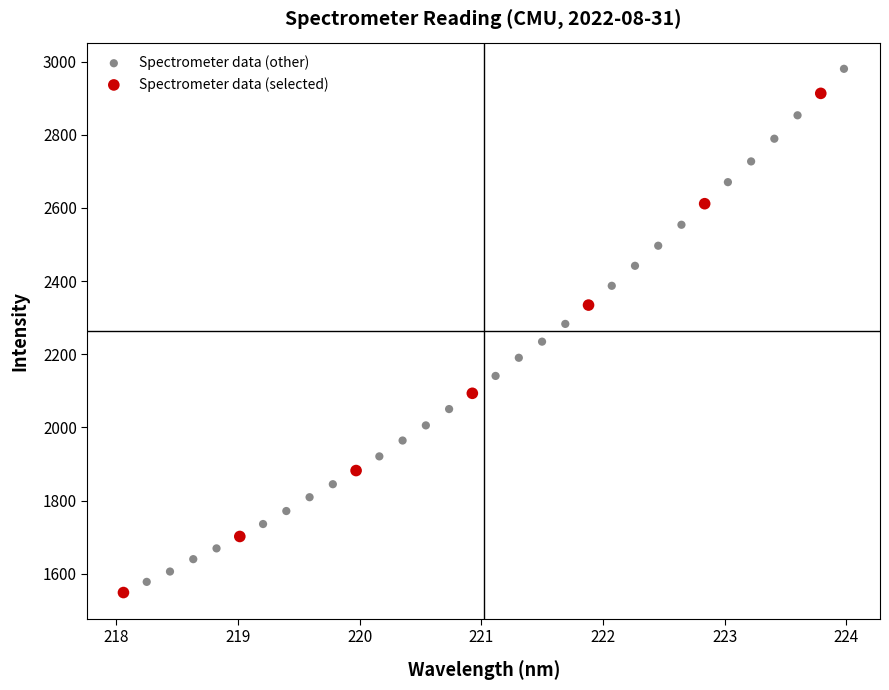

Which series has the widest spread of Y values?

Spectrometer data (other)